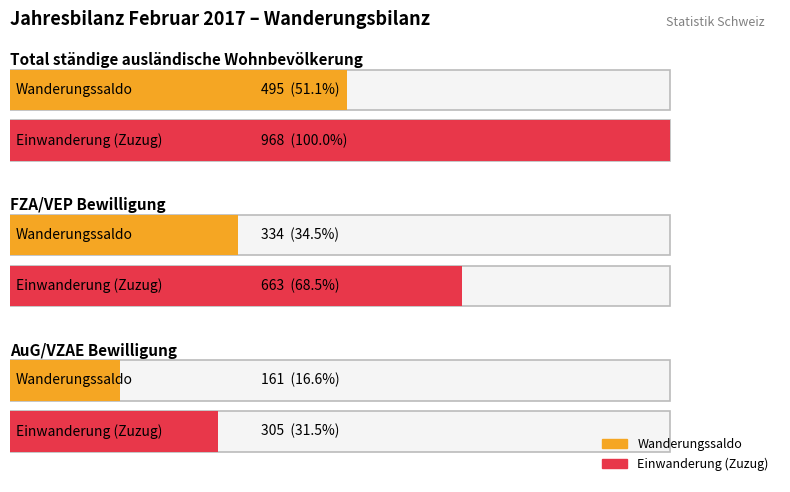

How many data points does each series have?

3